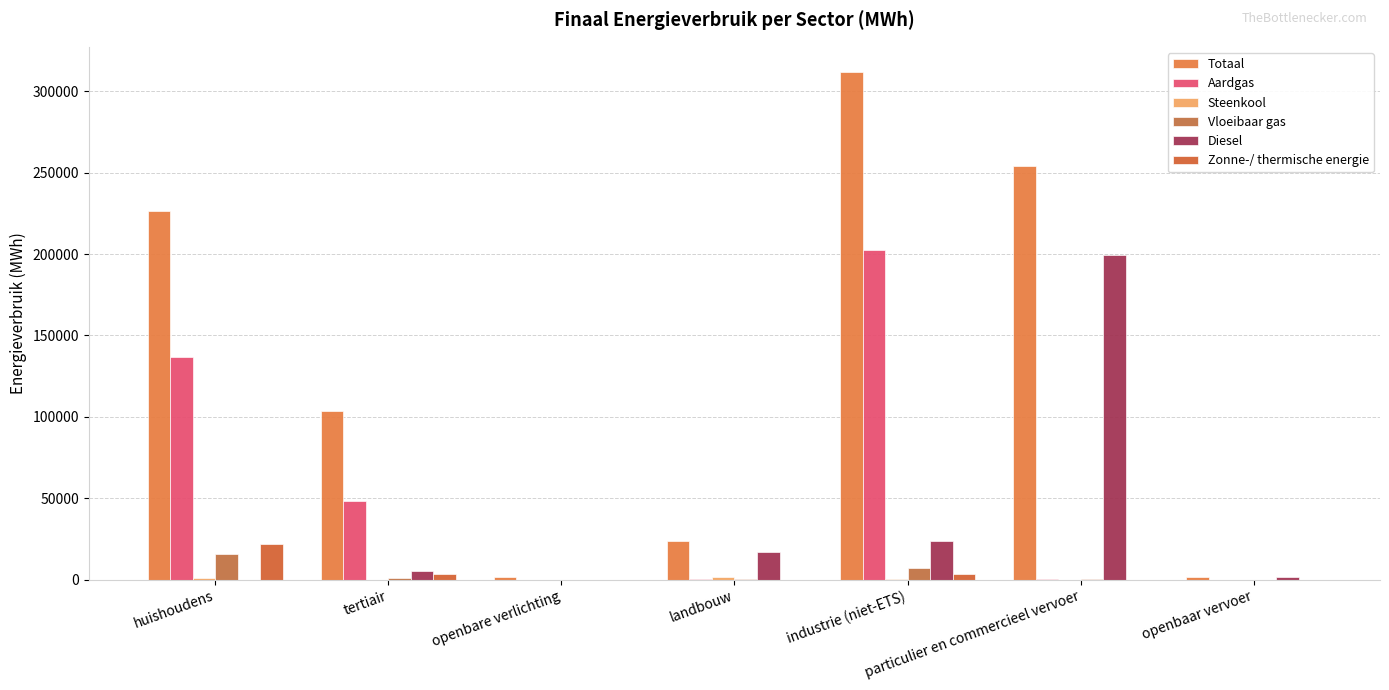

How many groups of bars are there?

7